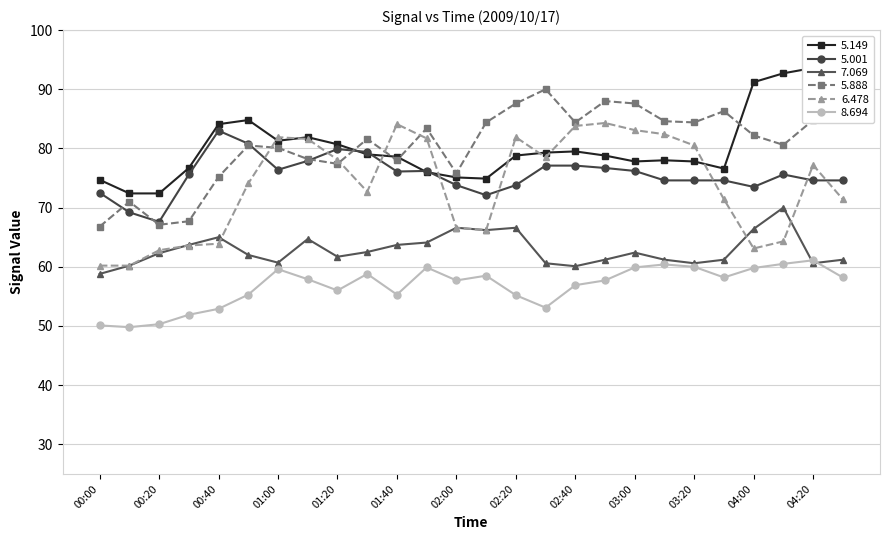

What is the label of the 2nd point from the left?

00:10